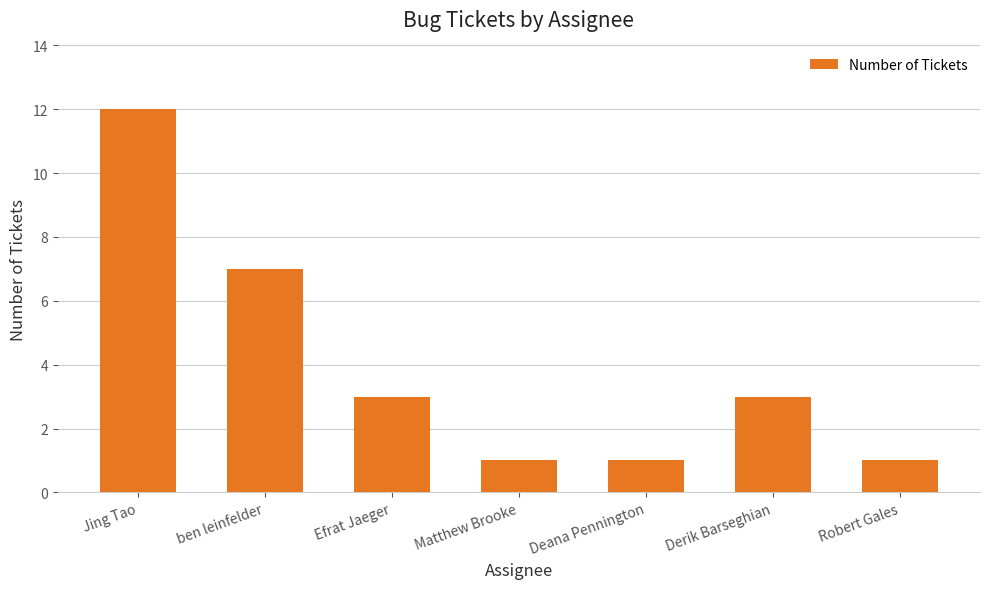

At which label does the data first exceed 3?

Jing Tao